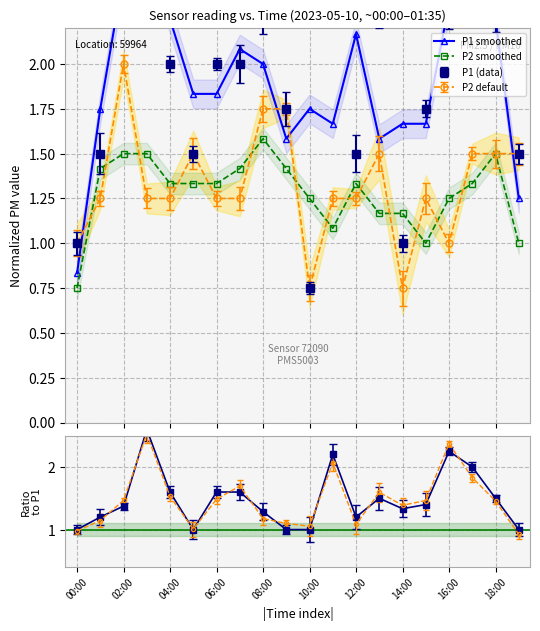

At which label does P1 smoothed reach its minimum?

00:00